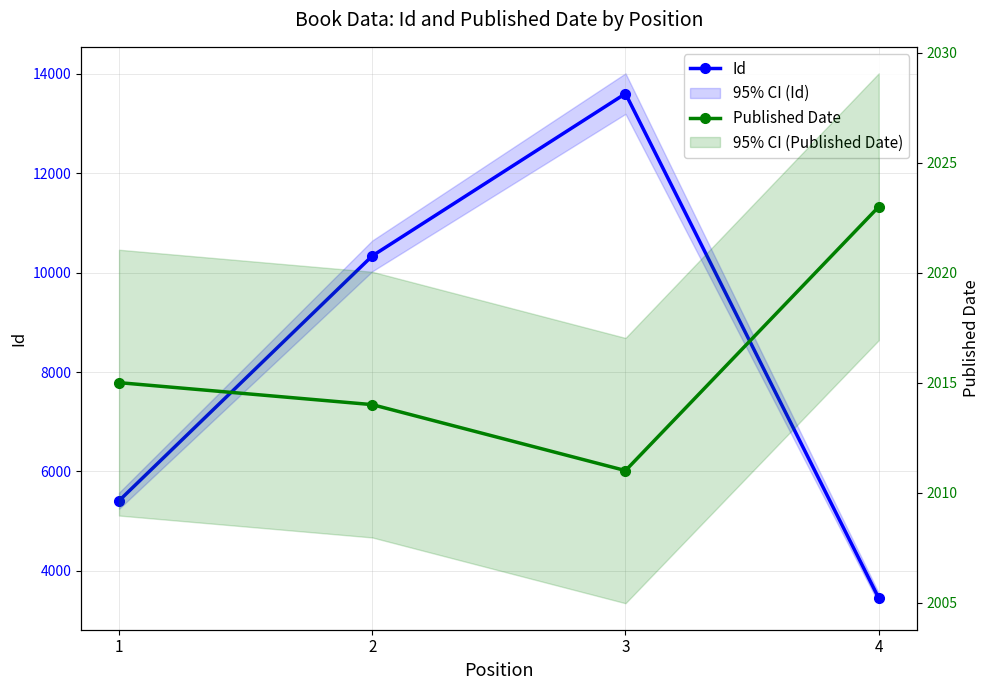

Where is Published Date nearest to the value 2017?

1